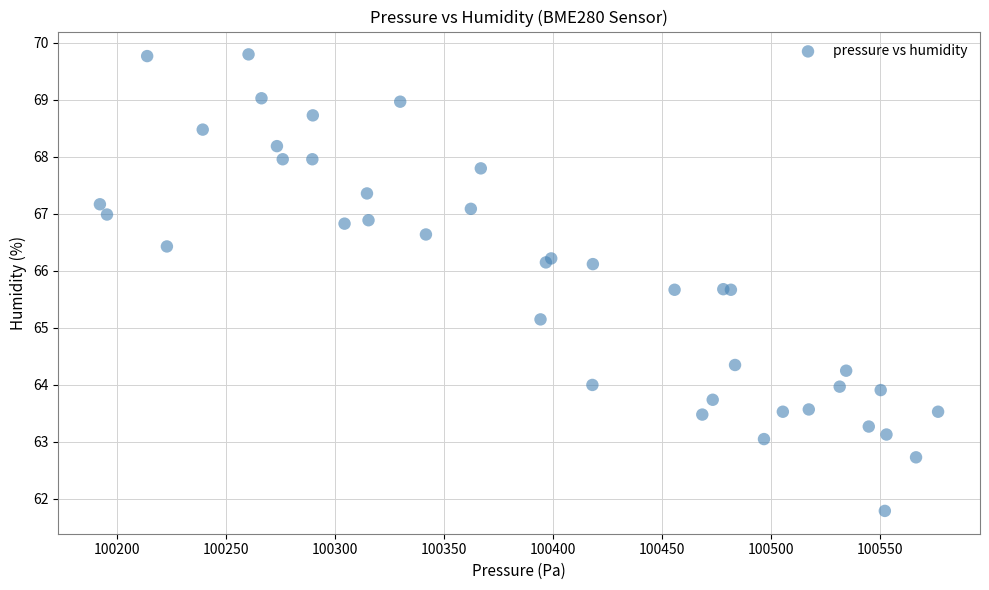

What Y value in the scatter plot is closest to 65?

65.2